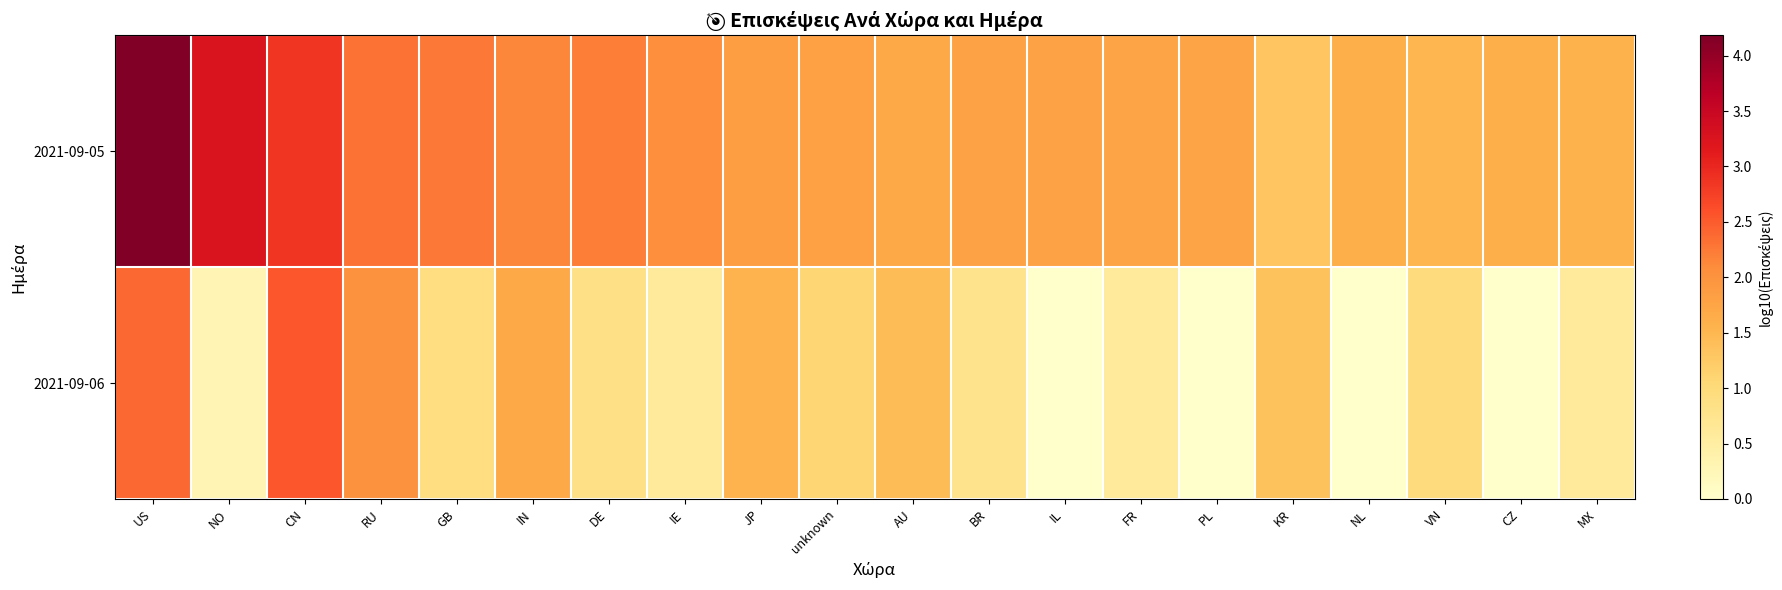

What is the total value across all series at unknown?

2.9